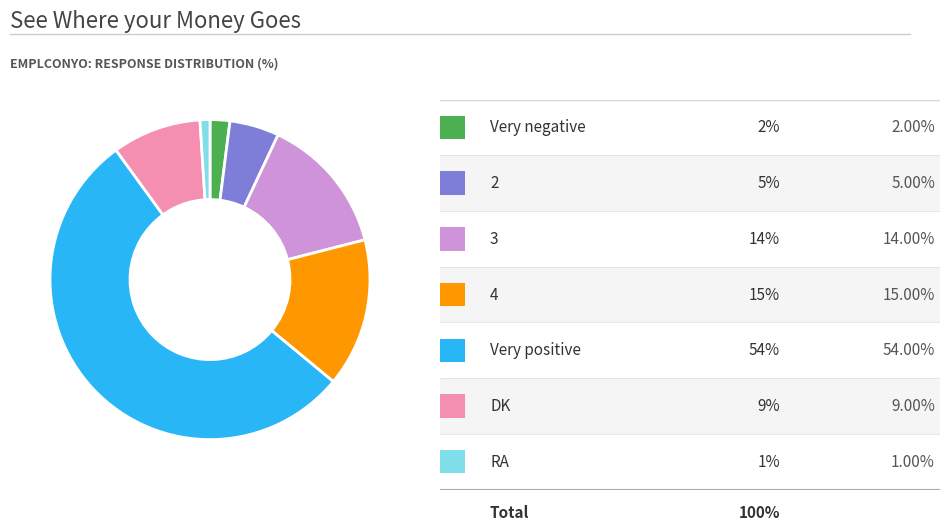

Is there any slice that represents more than half of the pie?

Yes